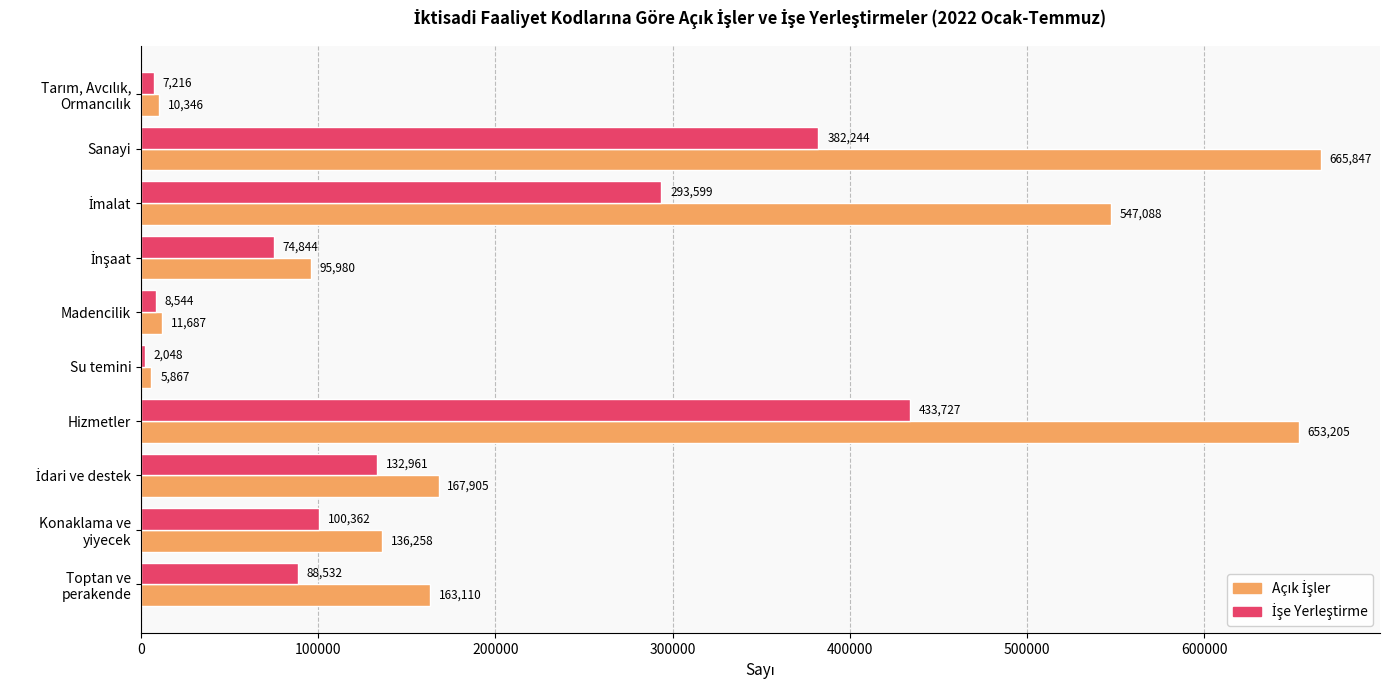

What is the greatest value displayed?

665847